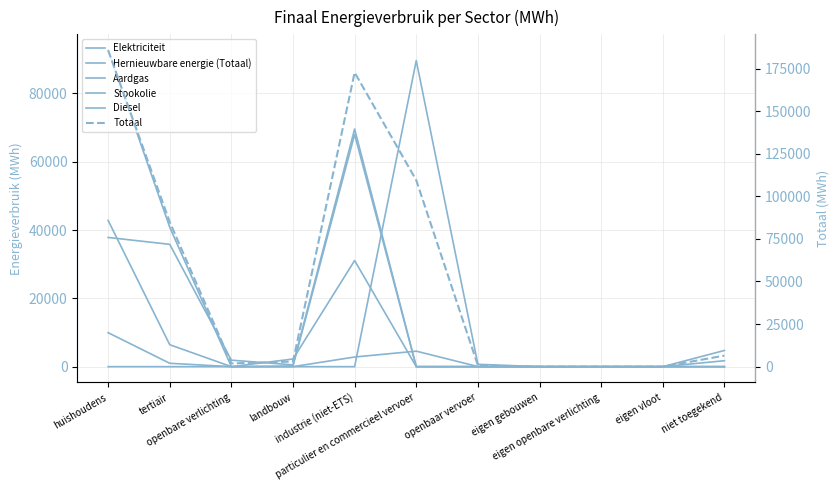

The Totaal series shows 42945.9 at tertiair. True or false?

False